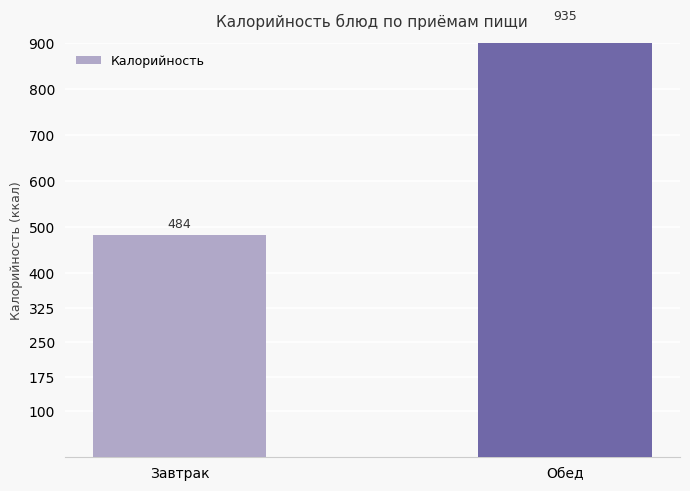

Count the number of data series in this chart.

1